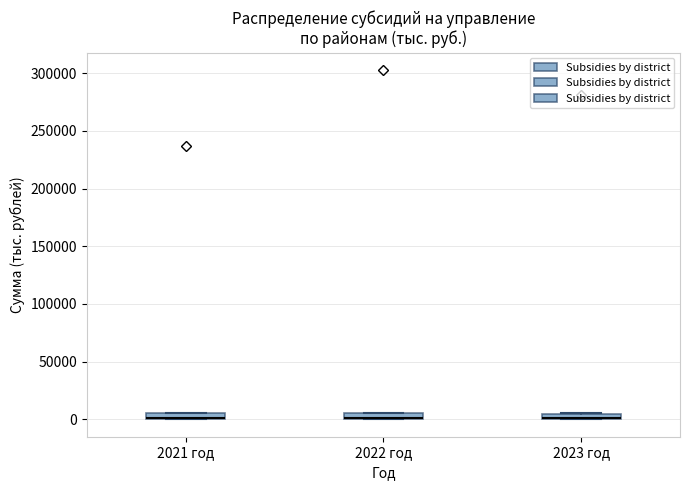

Where is the lower edge of the box for 2021 год on the y-axis? The values are not printed on the chart, so give them approximately, as read against the axis.

0